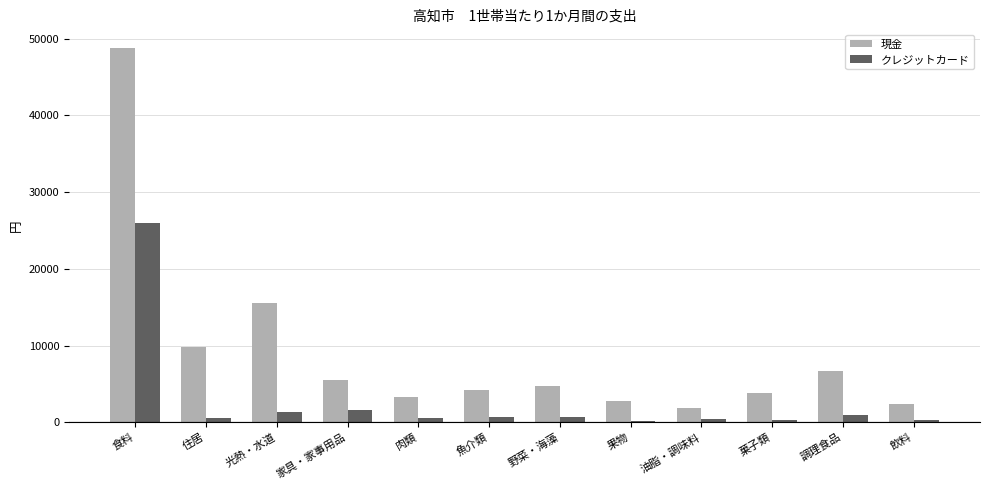

The 現金 series shows 5572 at 家具・家事用品. True or false?

True